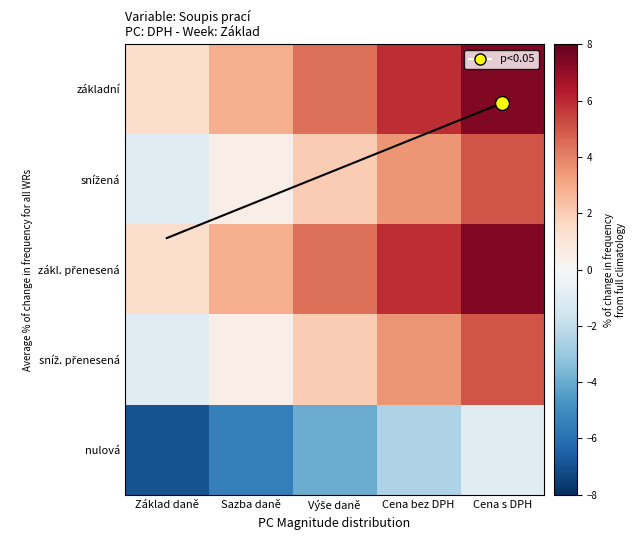

List the labels in order of zákl. přenesená value, largest first.

Cena s DPH, Cena bez DPH, Výše daně, Sazba daně, Základ daně